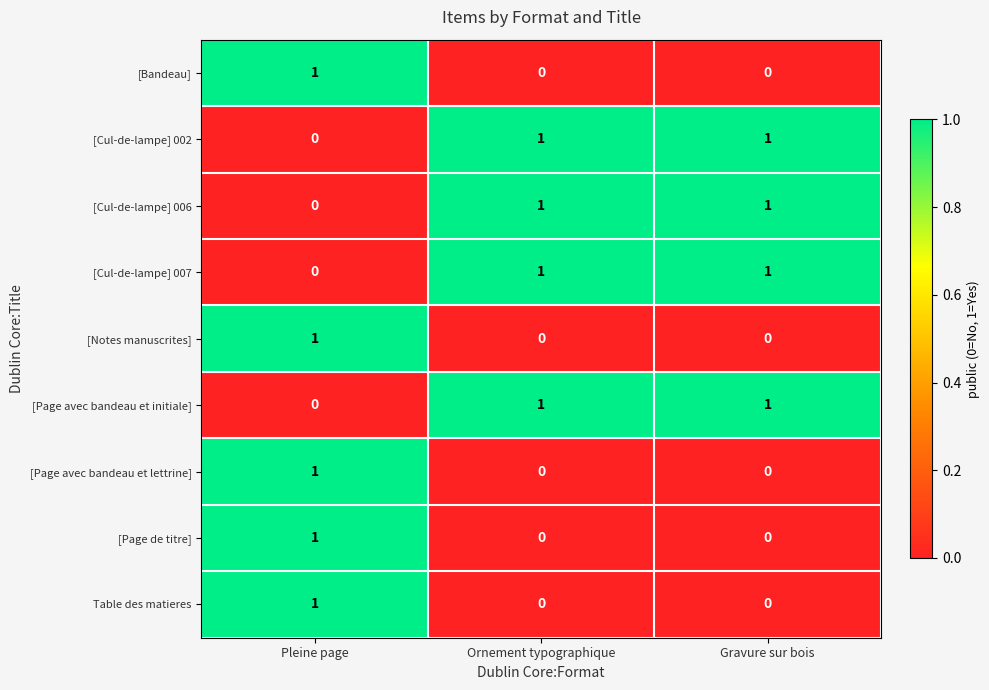

At how many categories does at least one series exceed 0?

3